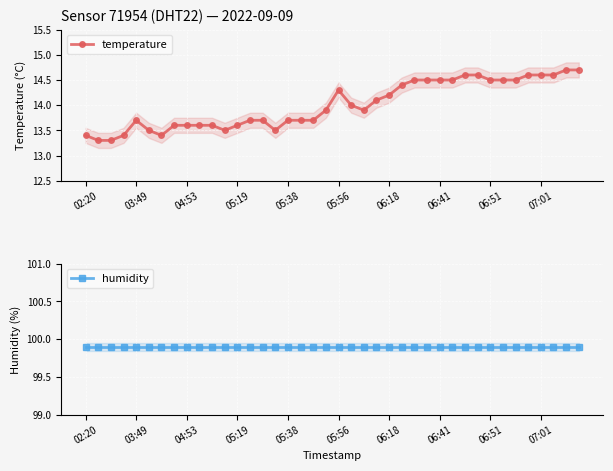

What are all the series names shown in the legend?

temperature, humidity